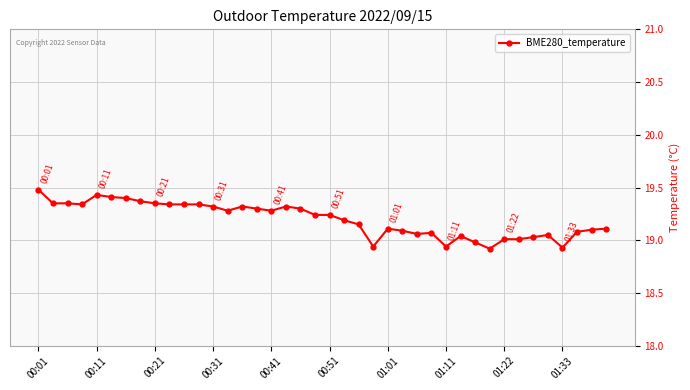

What is the greatest value displayed?

19.5